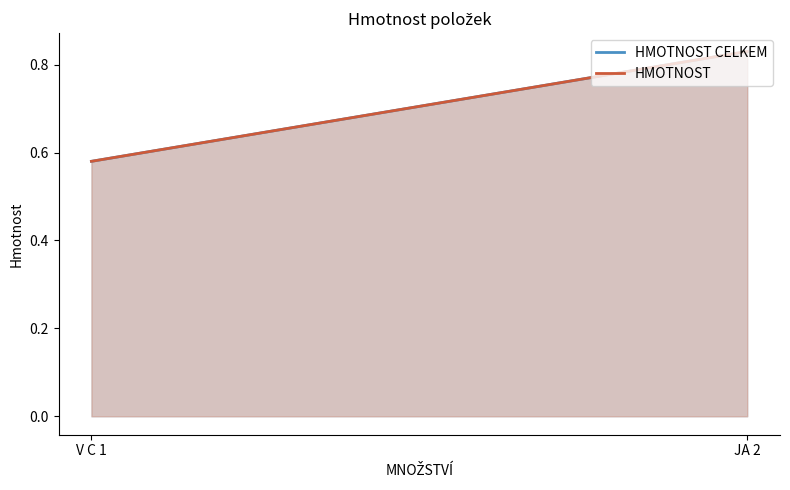

At V C 1, list the series in order from largest to smallest.

HMOTNOST CELKEM, HMOTNOST